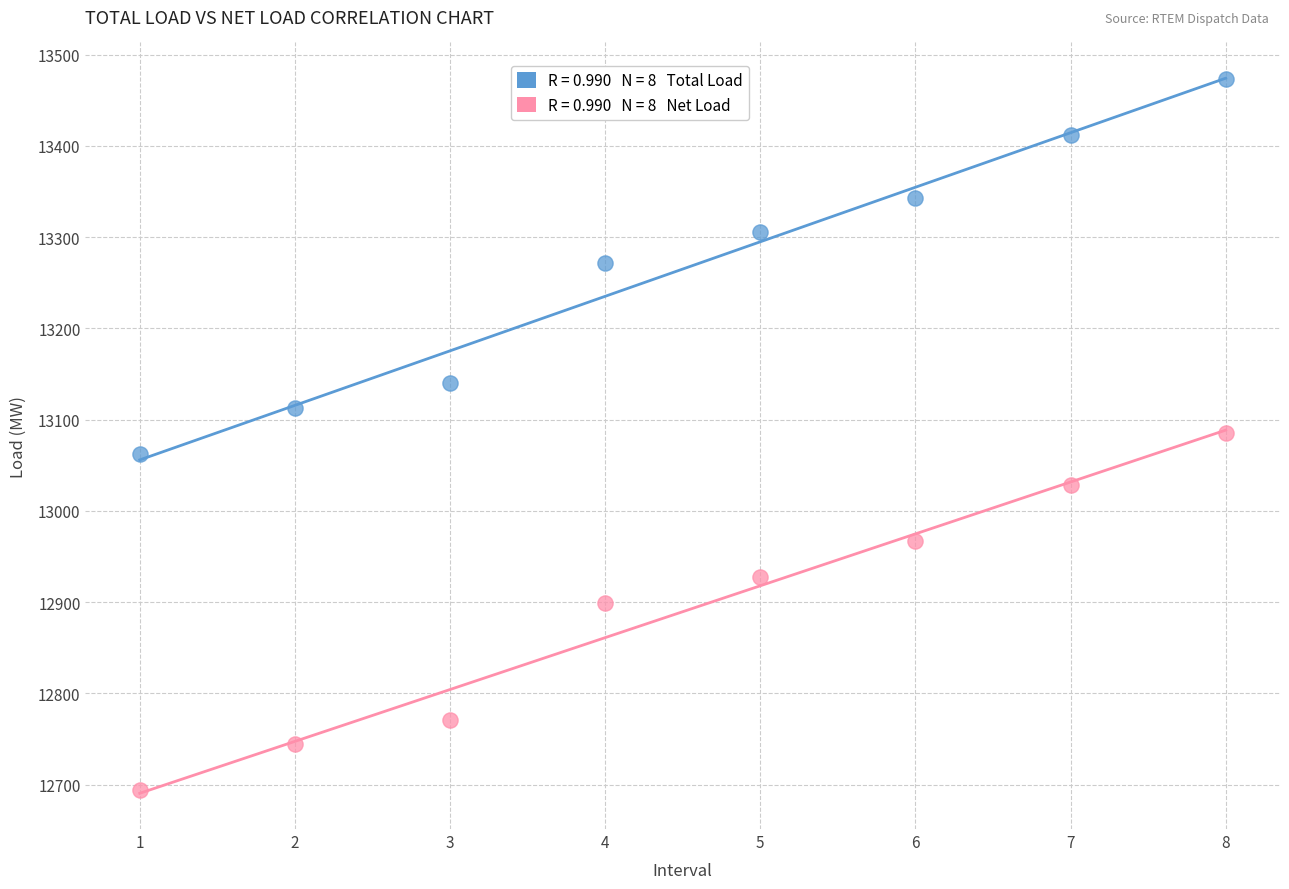

Across all data points, what is the range of X values (max minus min)?

7.0